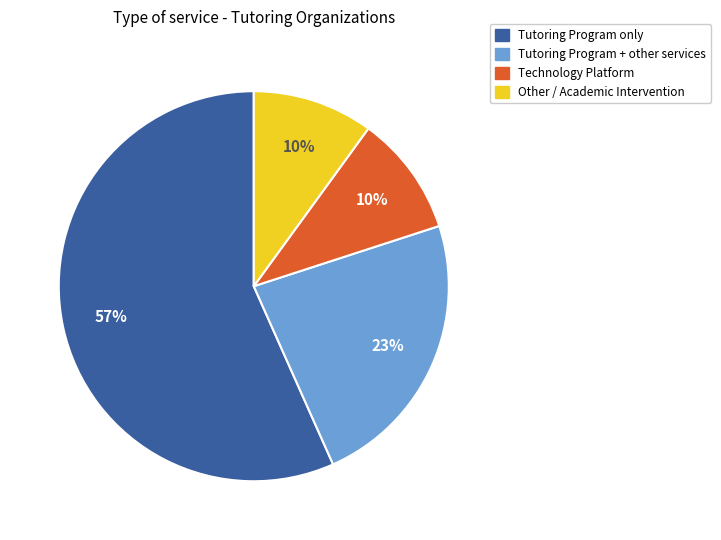

True or false: Tutoring Program only accounts for 57% of the total.

True